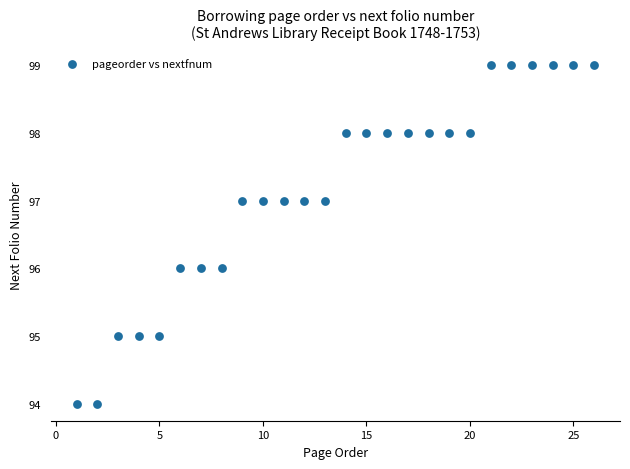

What is the range of Y values (max minus min)?

5